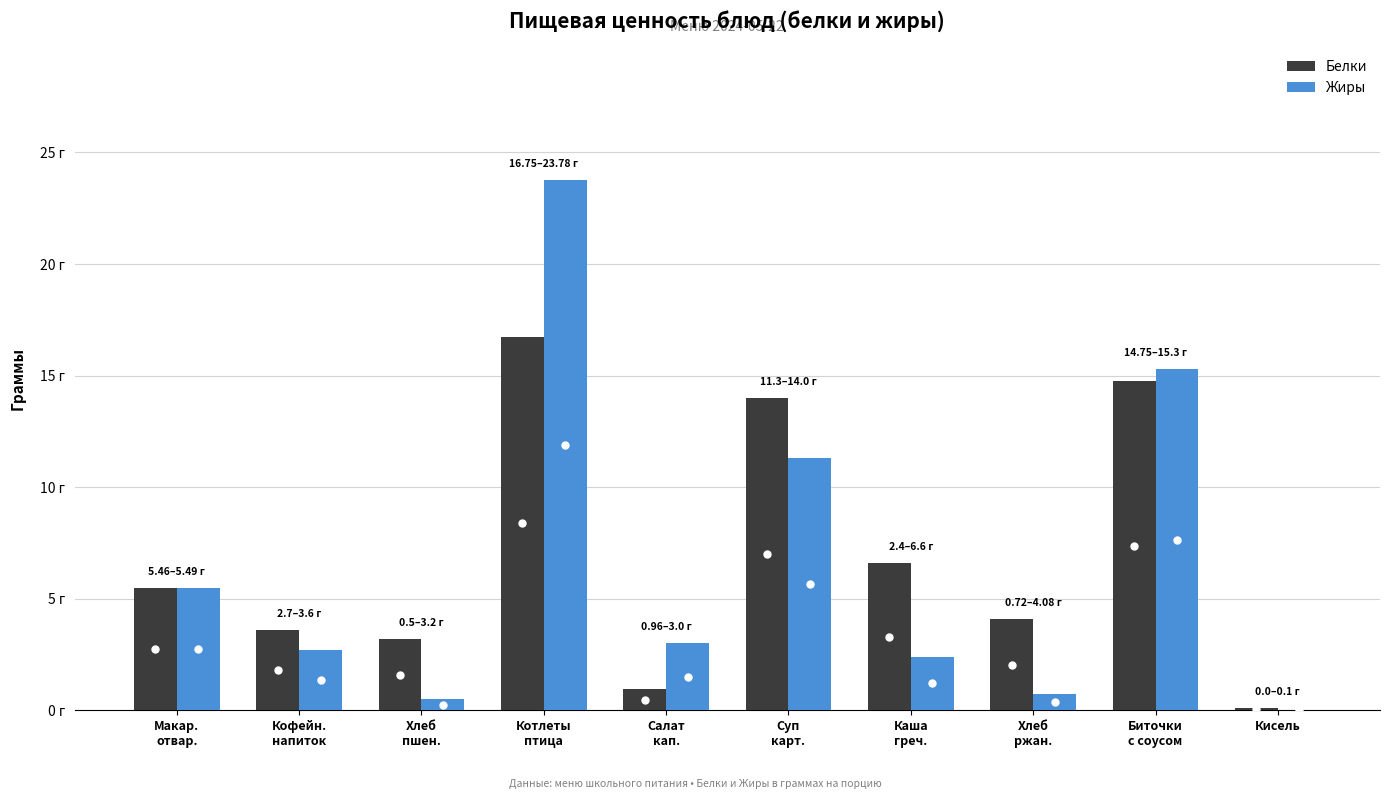

Does the chart contain stacked bars?

No